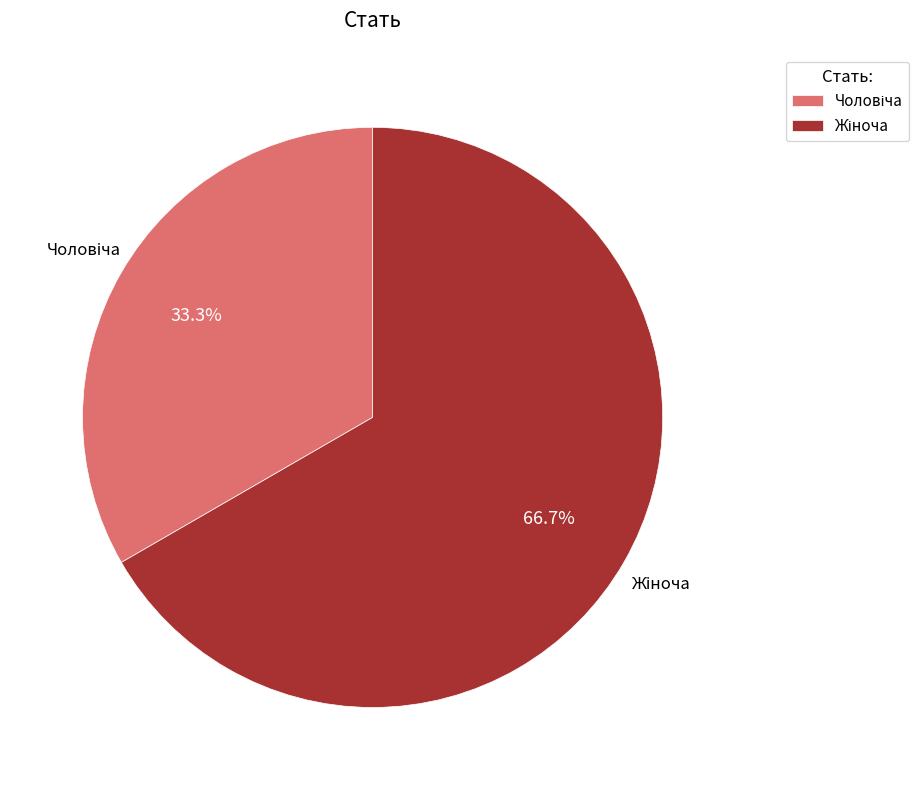

Is there a majority slice in this chart?

Yes